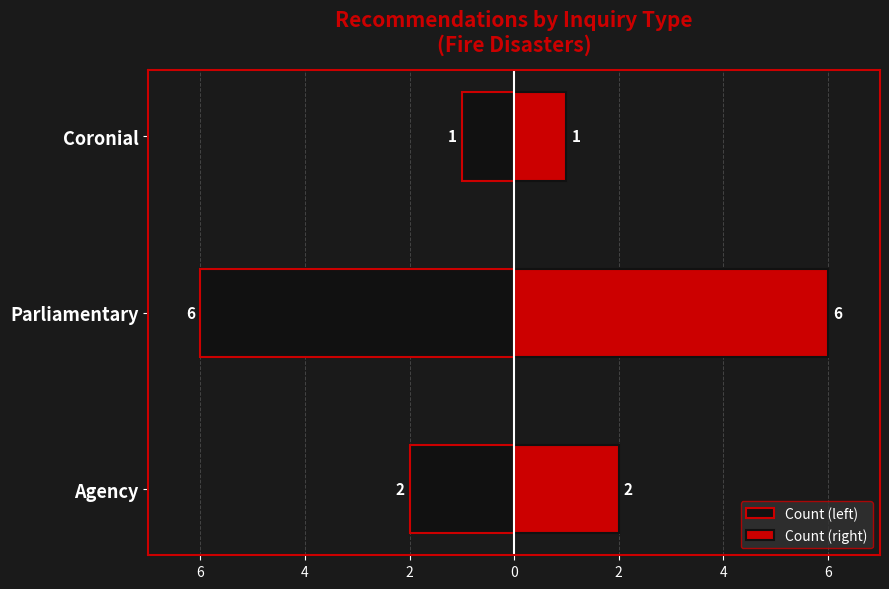

At Parliamentary, list the series in order from smallest to largest.

Count (left), Count (right)